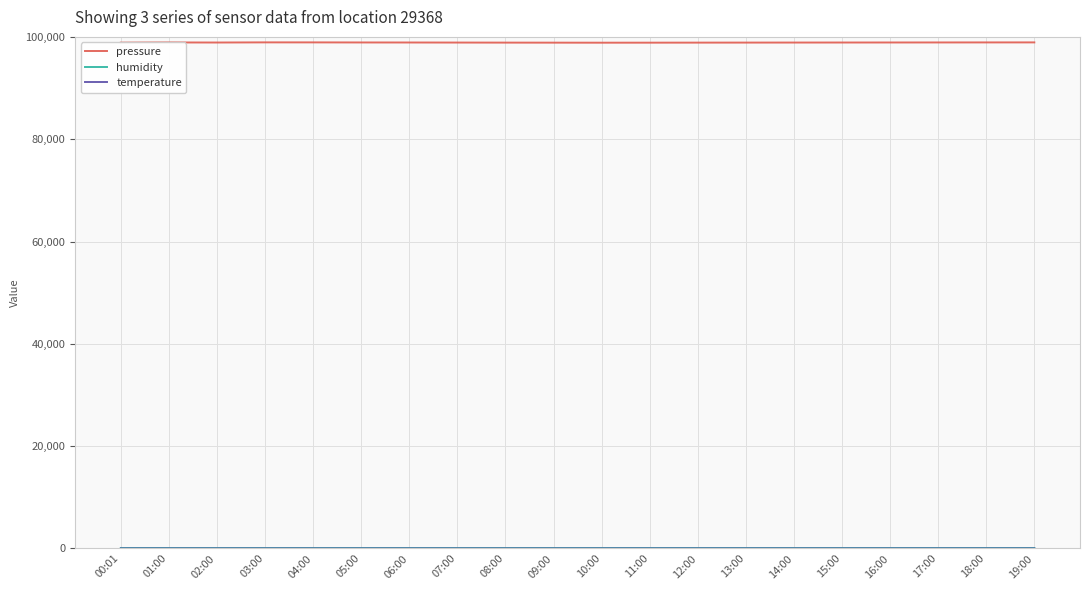

Which series has the largest total across all categories?

pressure